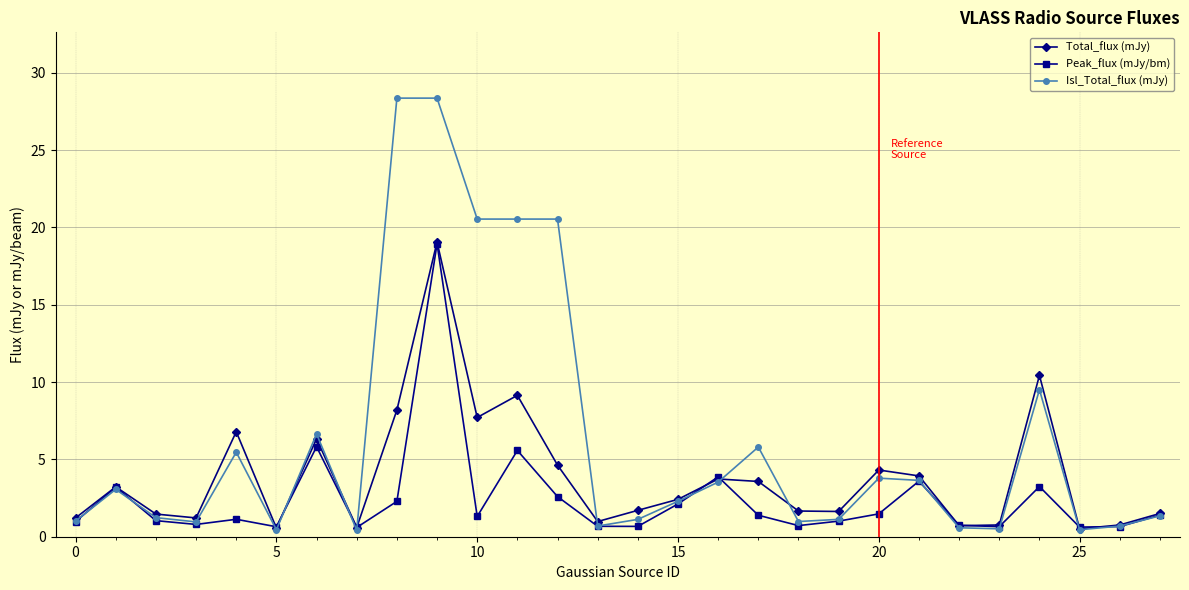

True or false: Peak_flux (mJy/bm) has more than 1 points higher than both neighbors.

True